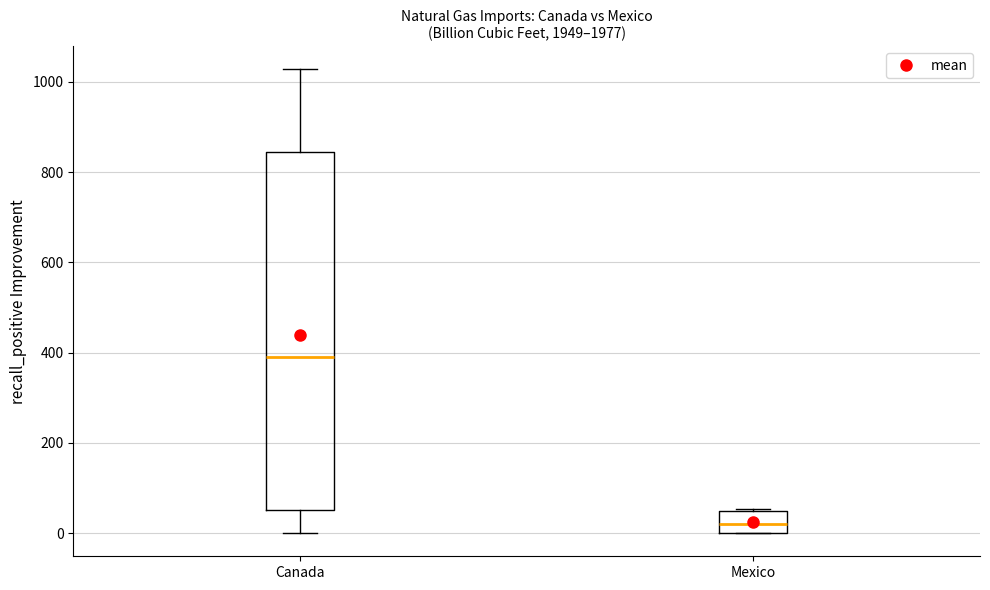

Reading left to right, transcribe this box plot: for each box, give where its median line is, the range the box spans, and where its two whiskers end, as read against the y-axis. The values are not printed on the chart, so give them approximately, as read against the axis.

Canada: median 400, box 60 to 840, whiskers 0 to 1020
Mexico: median 20, box 0 to 40, whiskers 0 to 60